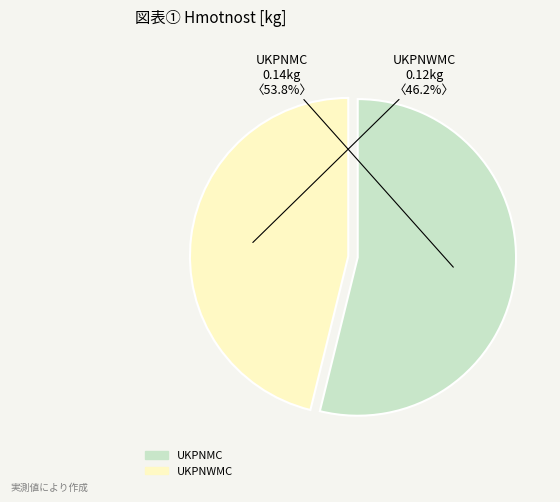

Do UKPNWMC and UKPNMC together represent more than half of the pie?

Yes